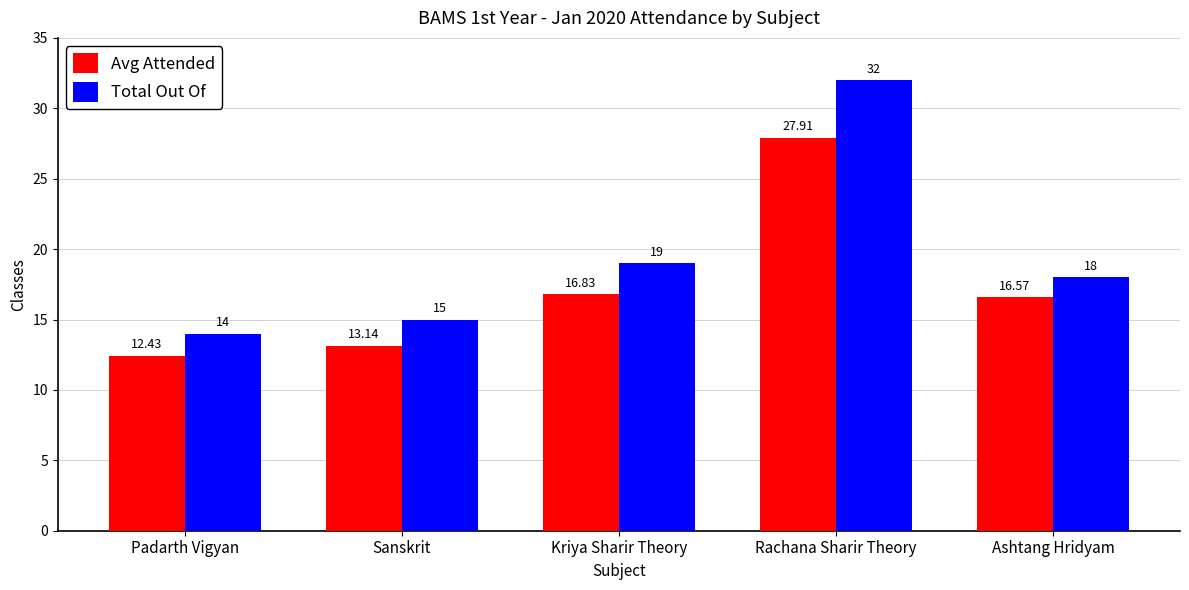

At which category is the sum across all series the highest?

Rachana Sharir Theory